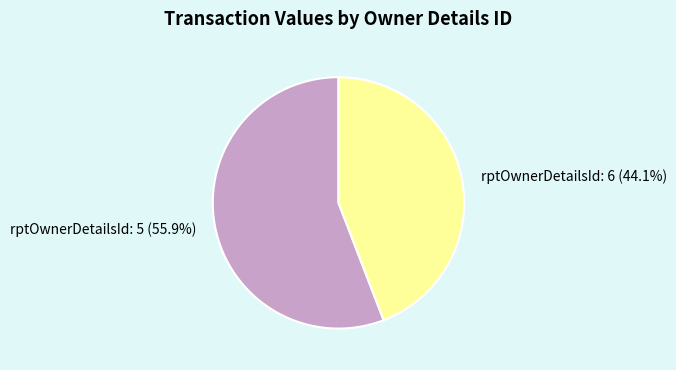

Which category has the biggest portion of the pie?

rptOwnerDetailsId: 5 (55.9%)